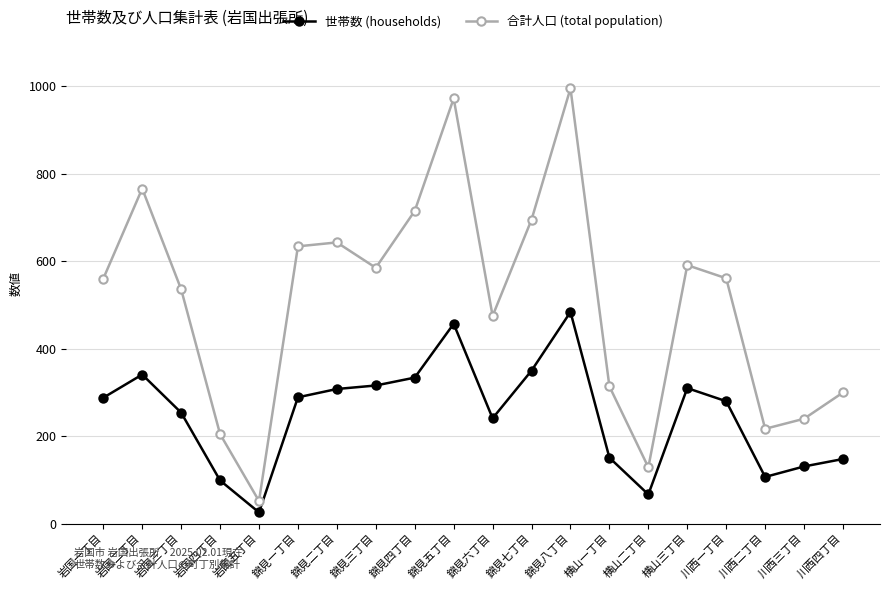

List the series in order of their overall mean, lowest first.

世帯数 (households), 合計人口 (total population)